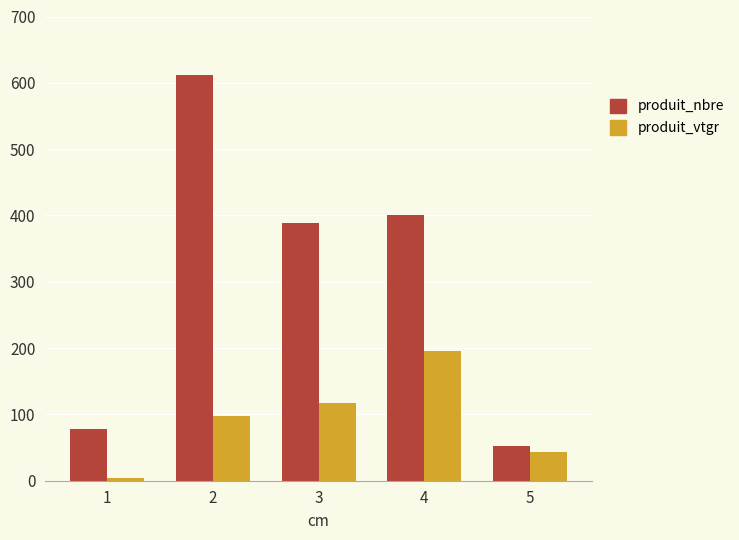

Rank the series by their maximum value, from lowest to highest.

produit_vtgr, produit_nbre